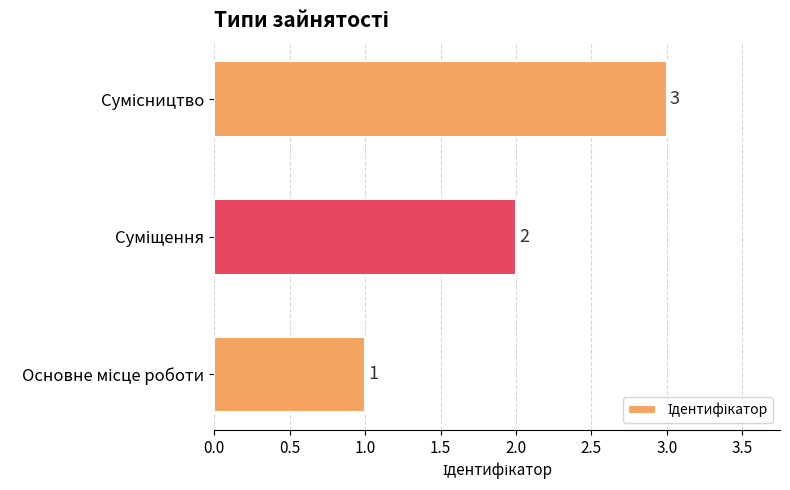

What is the greatest value displayed?

3